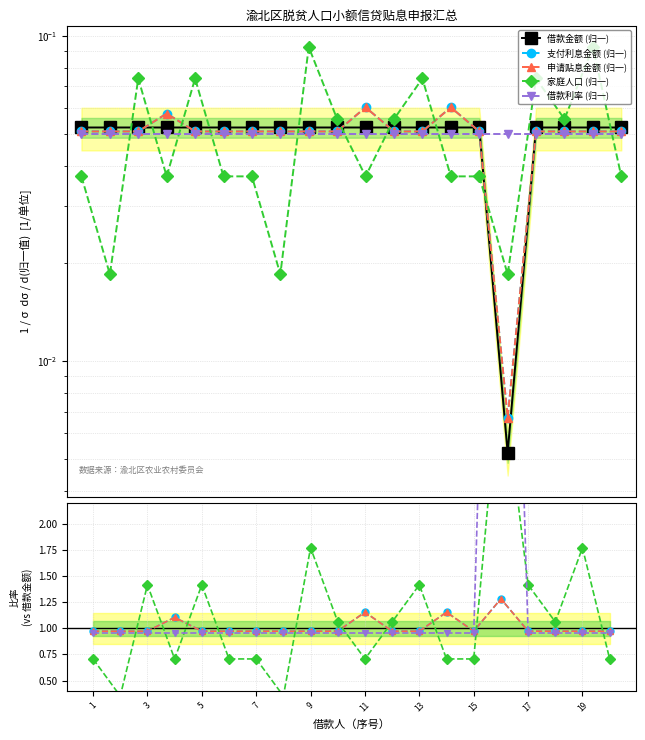

Reading left to right, extract all data points from this chart.

借款金额: 曾祥明=0.1	陈帮学=0.1	陈长路=0.1	陈之江=0.1	但超文=0.1	段凤彬=0.1	段书询=0.1	冯宗久=0.1	龚芸杰=0.1	郭良彬=0.1	贺家方=0.1	黄福建=0.1	黄孝均=0.1	江波=0.1	廖顺碧=0.1	刘朝余=0.0	刘坤友=0.1	刘体伟=0.1	罗胜银=0.1	彭光富=0.1
支付利息金额: 曾祥明=0.1	陈帮学=0.1	陈长路=0.1	陈之江=0.1	但超文=0.1	段凤彬=0.1	段书询=0.1	冯宗久=0.1	龚芸杰=0.1	郭良彬=0.1	贺家方=0.1	黄福建=0.1	黄孝均=0.1	江波=0.1	廖顺碧=0.1	刘朝余=0.0	刘坤友=0.1	刘体伟=0.1	罗胜银=0.1	彭光富=0.1
申请贴息金额: 曾祥明=0.1	陈帮学=0.1	陈长路=0.1	陈之江=0.1	但超文=0.1	段凤彬=0.1	段书询=0.1	冯宗久=0.1	龚芸杰=0.1	郭良彬=0.1	贺家方=0.1	黄福建=0.1	黄孝均=0.1	江波=0.1	廖顺碧=0.1	刘朝余=0.0	刘坤友=0.1	刘体伟=0.1	罗胜银=0.1	彭光富=0.1
家庭人口: 曾祥明=0.0	陈帮学=0.0	陈长路=0.1	陈之江=0.0	但超文=0.1	段凤彬=0.0	段书询=0.0	冯宗久=0.0	龚芸杰=0.1	郭良彬=0.1	贺家方=0.0	黄福建=0.1	黄孝均=0.1	江波=0.0	廖顺碧=0.0	刘朝余=0.0	刘坤友=0.1	刘体伟=0.1	罗胜银=0.1	彭光富=0.0